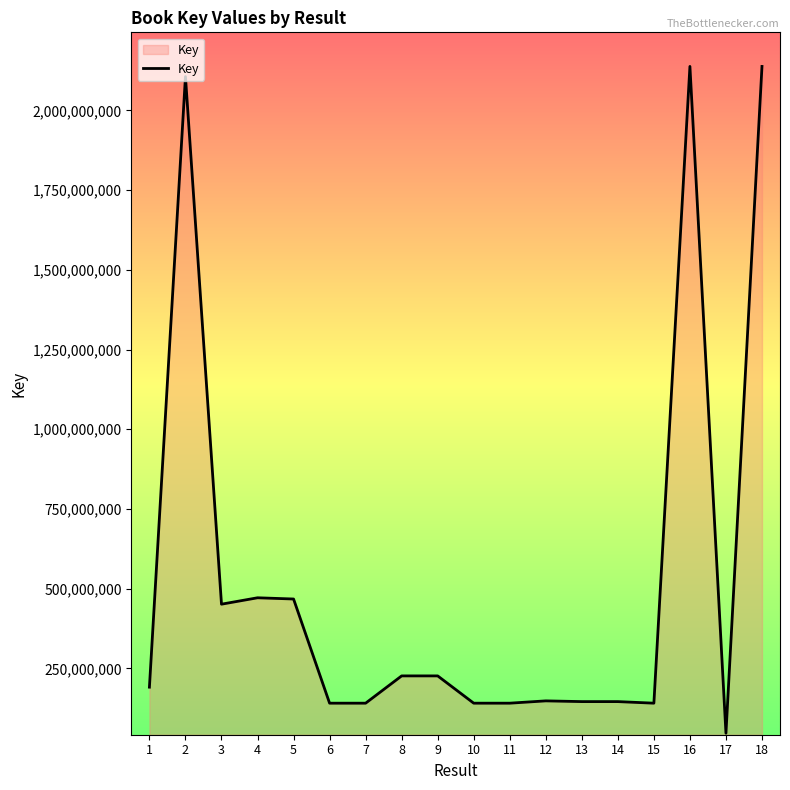

What is the difference between the maximum and minimum values?

2090908642